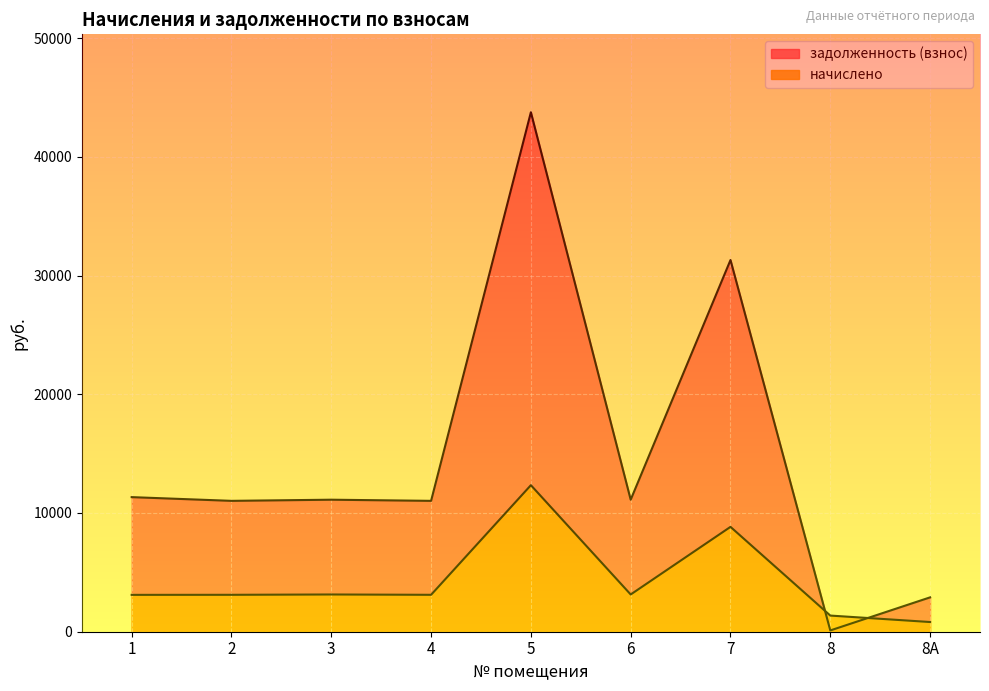

The начислено series shows 3136.7 at 6. True or false?

True